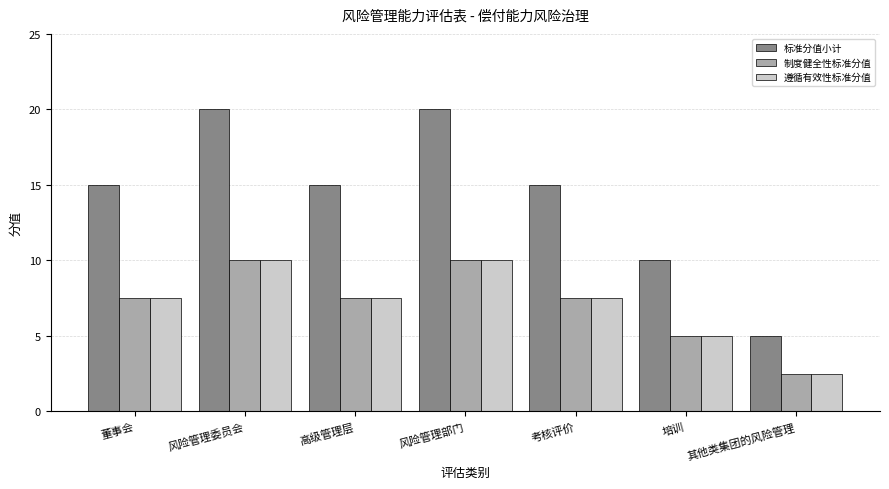

Is it true that 制度健全性标准分值 equals 1.4 at 其他类集团的风险管理?

False